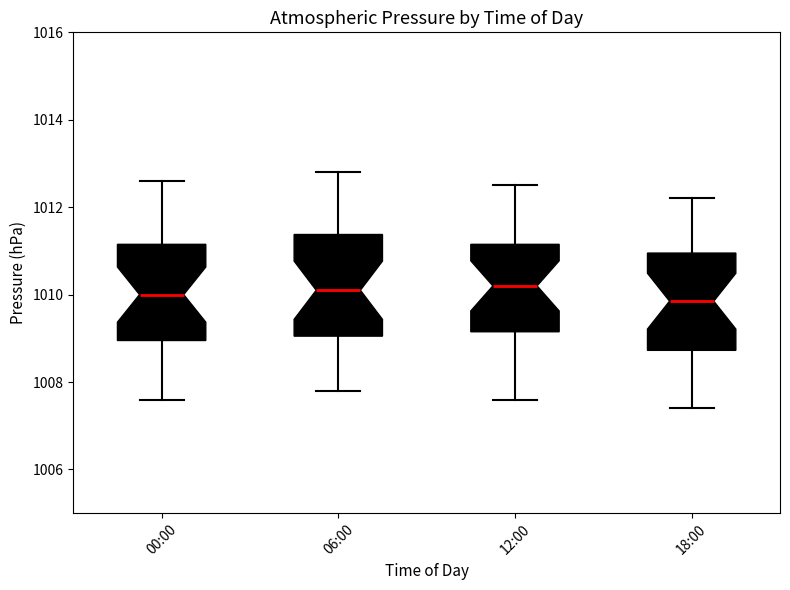

Where does the upper whisker of the box for 18:00 end on the y-axis? The values are not printed on the chart, so give them approximately, as read against the axis.

1012.2